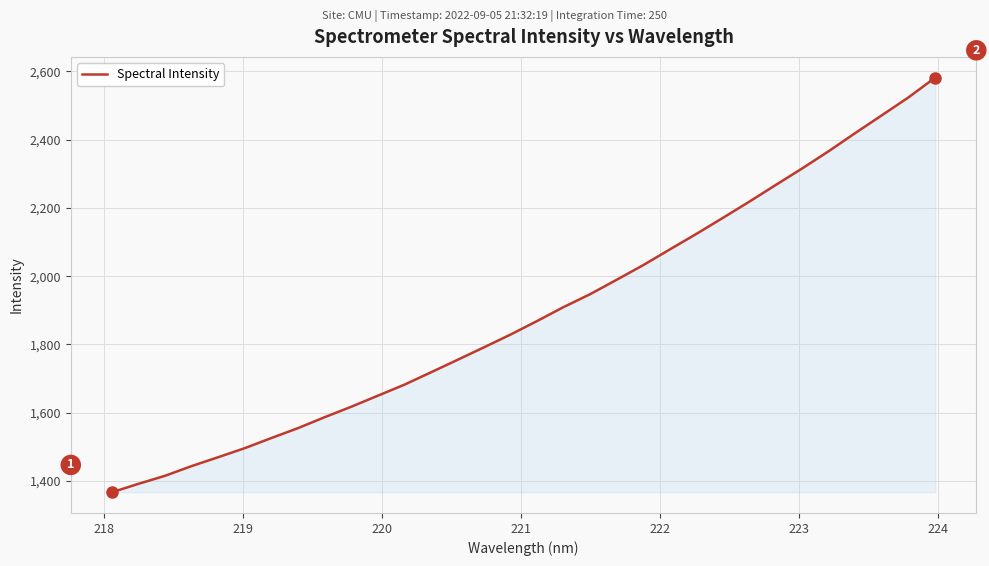

What is the smallest value displayed?

1367.1